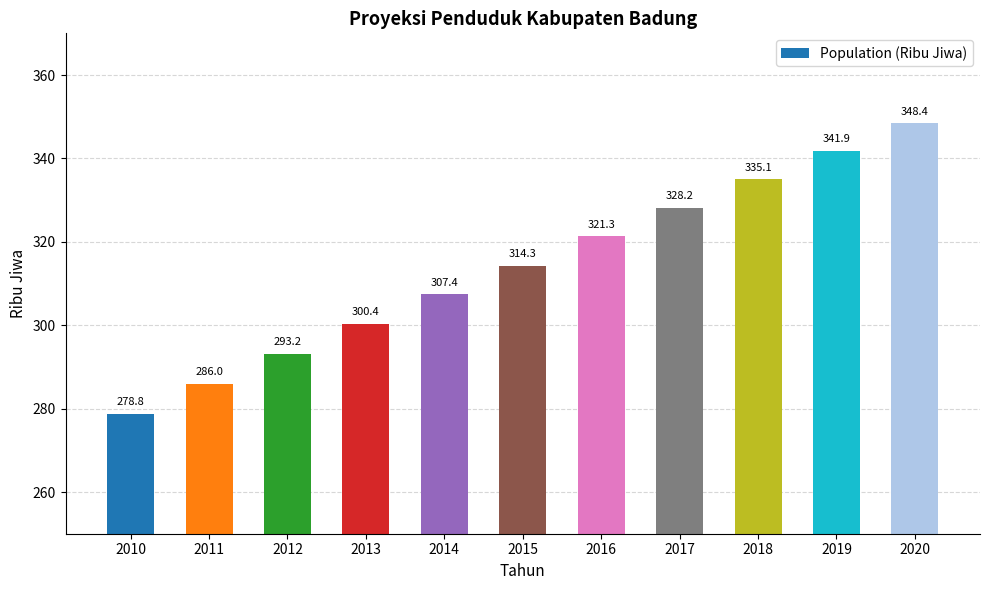

Reading left to right, transcribe all the data shown in this chart.

278.8	286.0	293.2	300.4	307.4	314.3	321.3	328.2	335.1	341.9	348.4